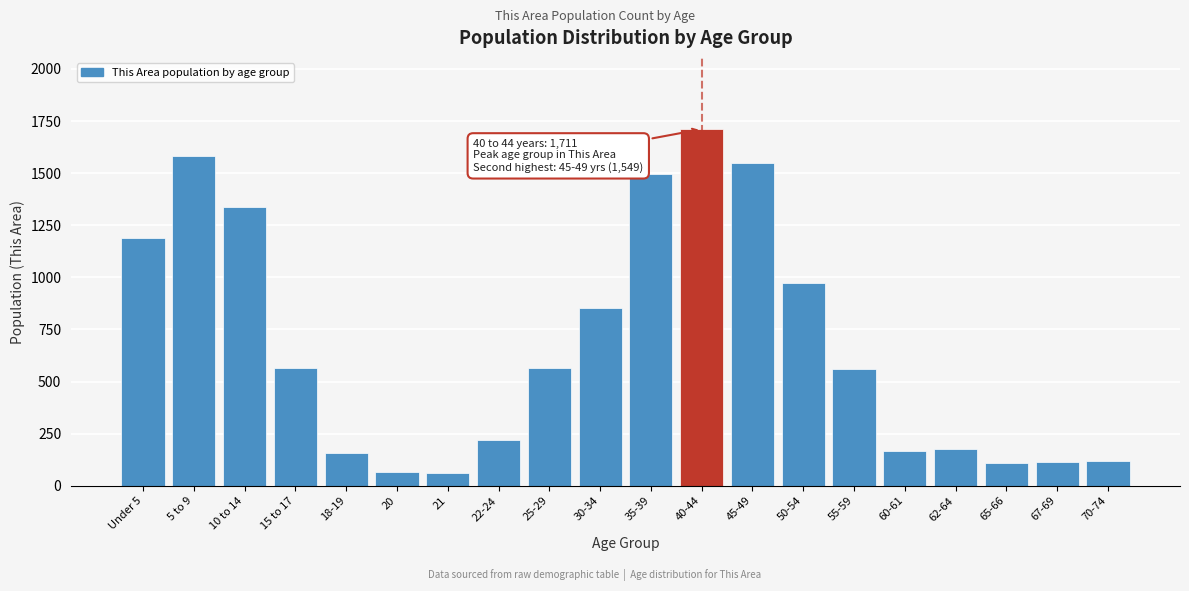

What is the label of the 10th bar from the right?

35-39